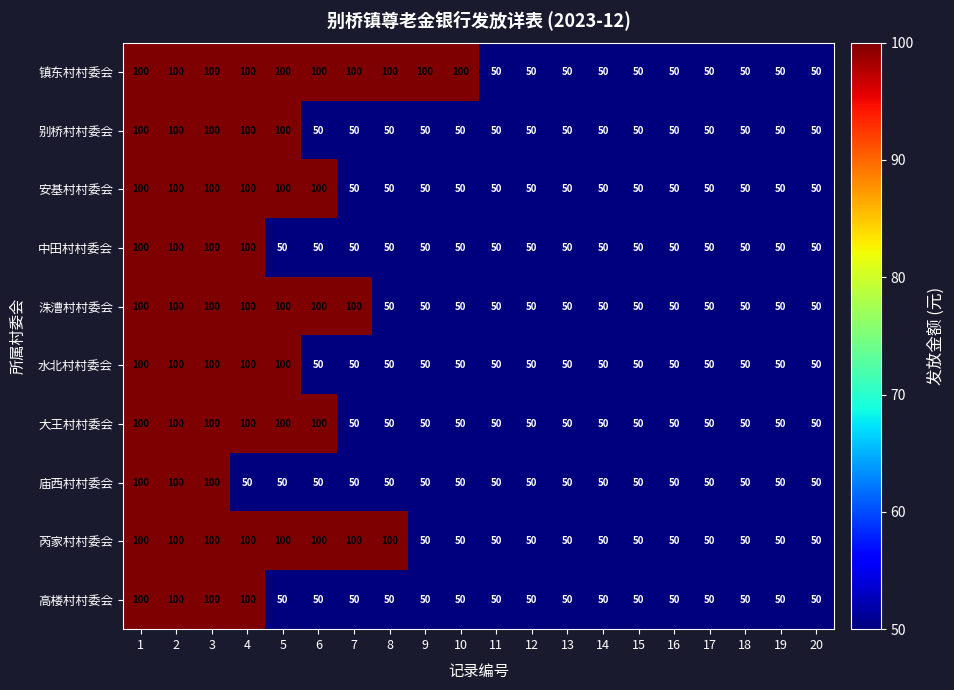

How many data points in 庙西村村委会 are above 50?

3